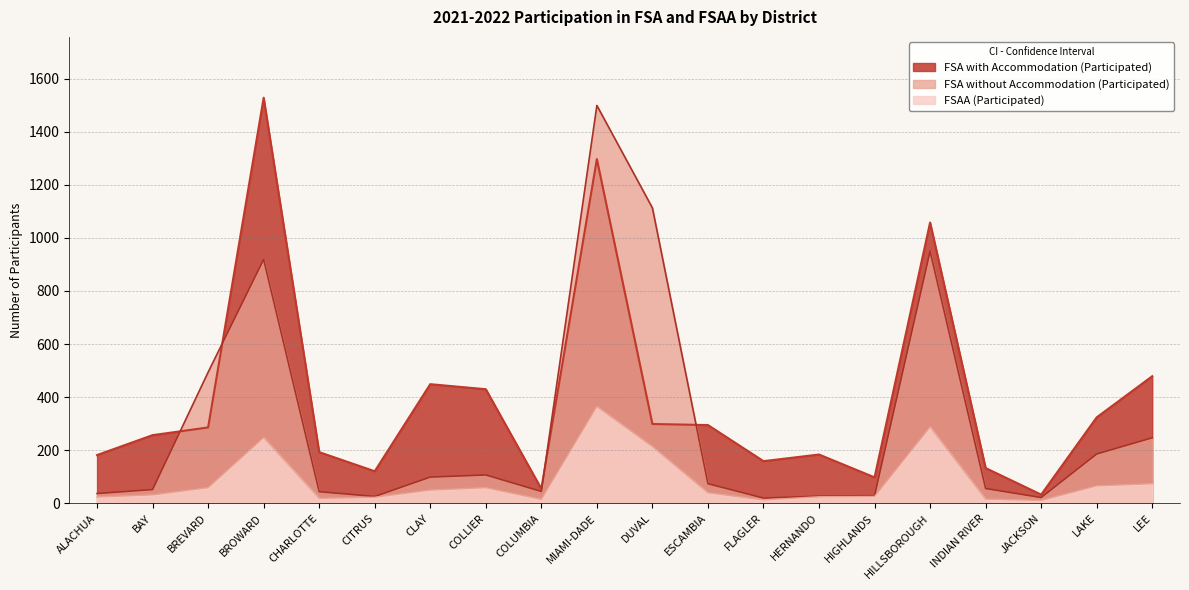

True or false: FSAA (Participated) and FSA without Accommodation (Participated) intersect in this chart.

False